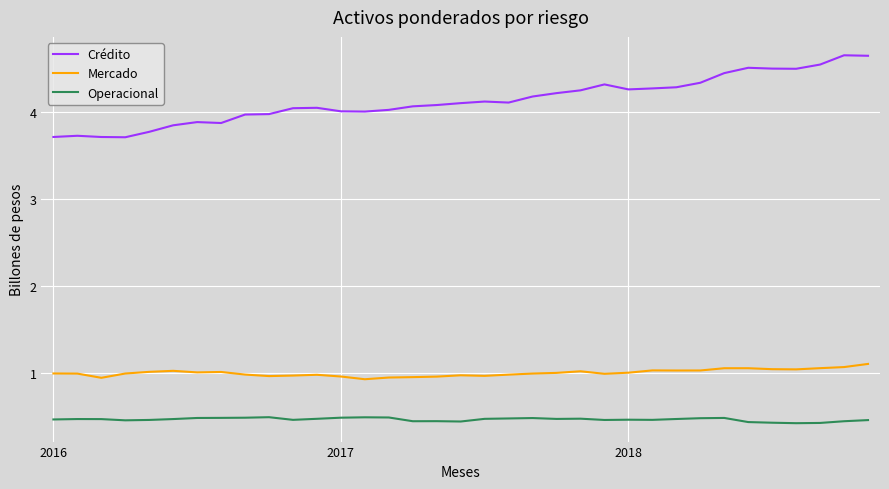

In Mercado, how many points are higher than both neighbors (excluding endpoints)?

7